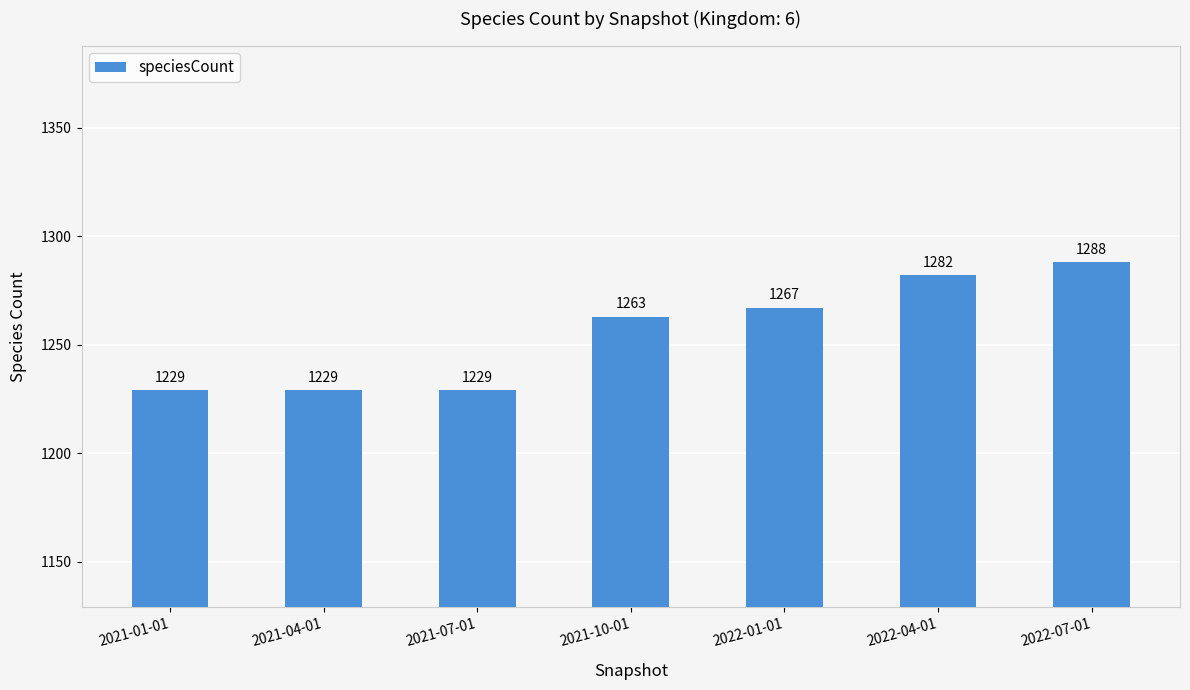

Which has a higher value, 2021-10-01 or 2022-01-01?

2022-01-01